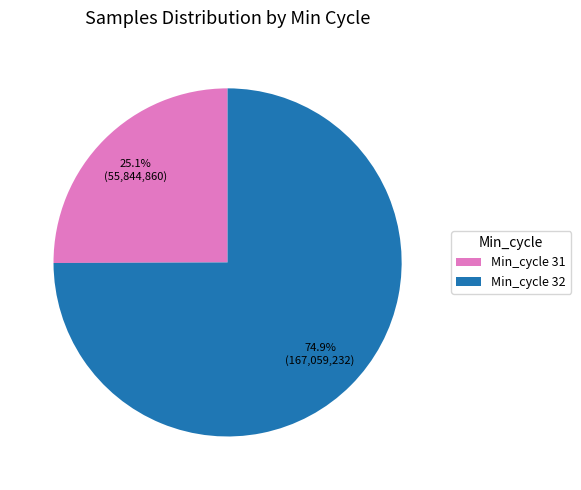

Is the sum of Min_cycle 31 and Min_cycle 32 greater than half?

Yes